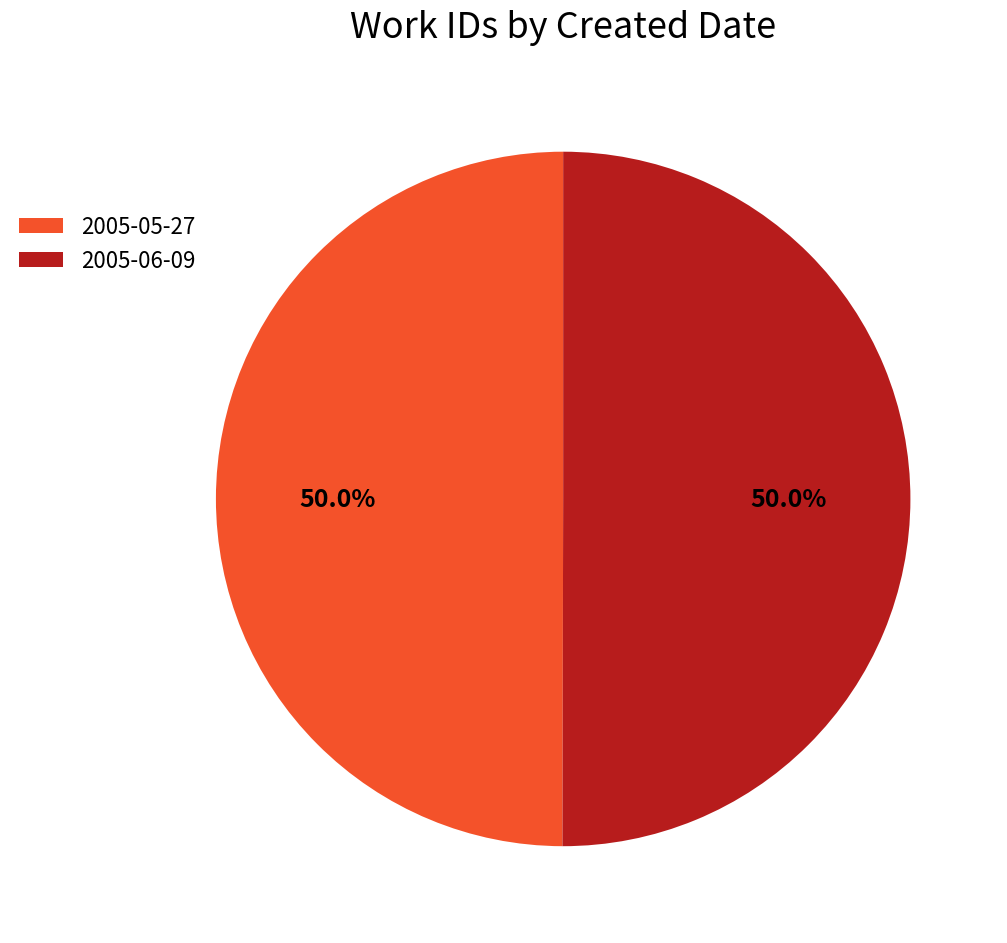

What percentage is the 2005-05-27 slice, to the nearest percent?

50%